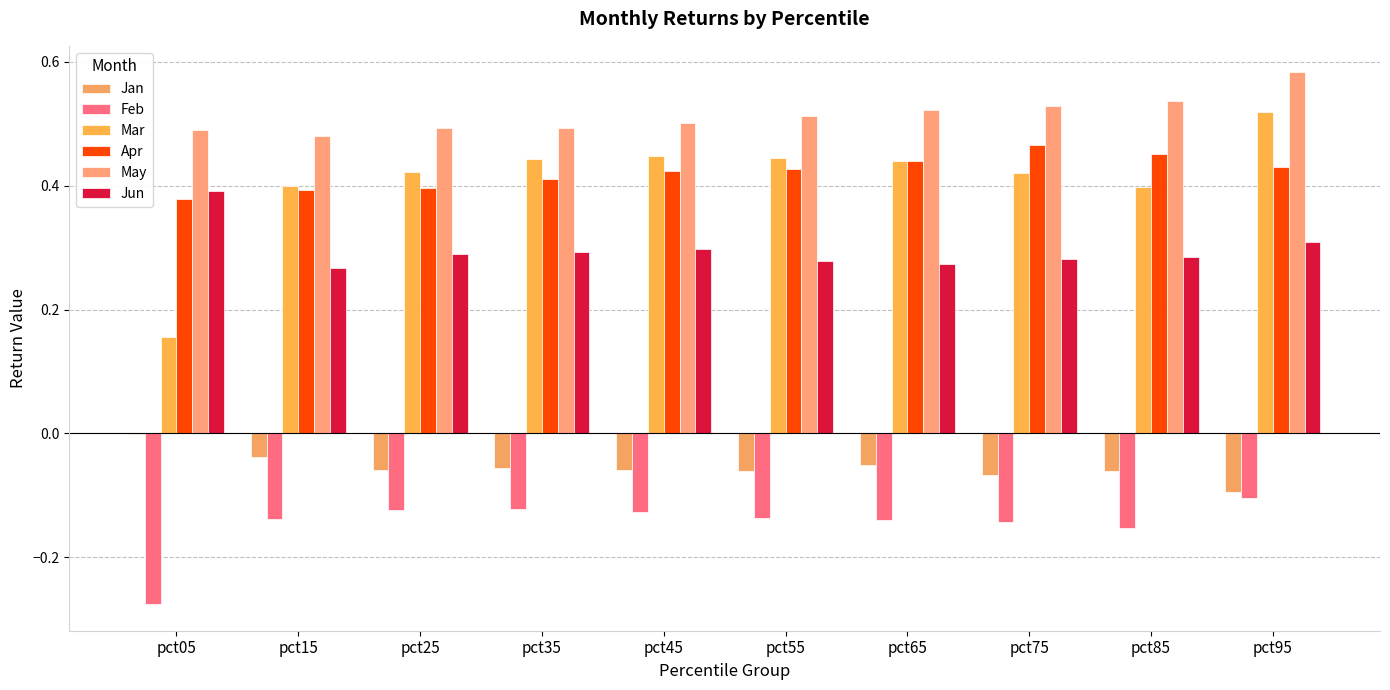

At which category does the chart reach its minimum across all series?

pct05